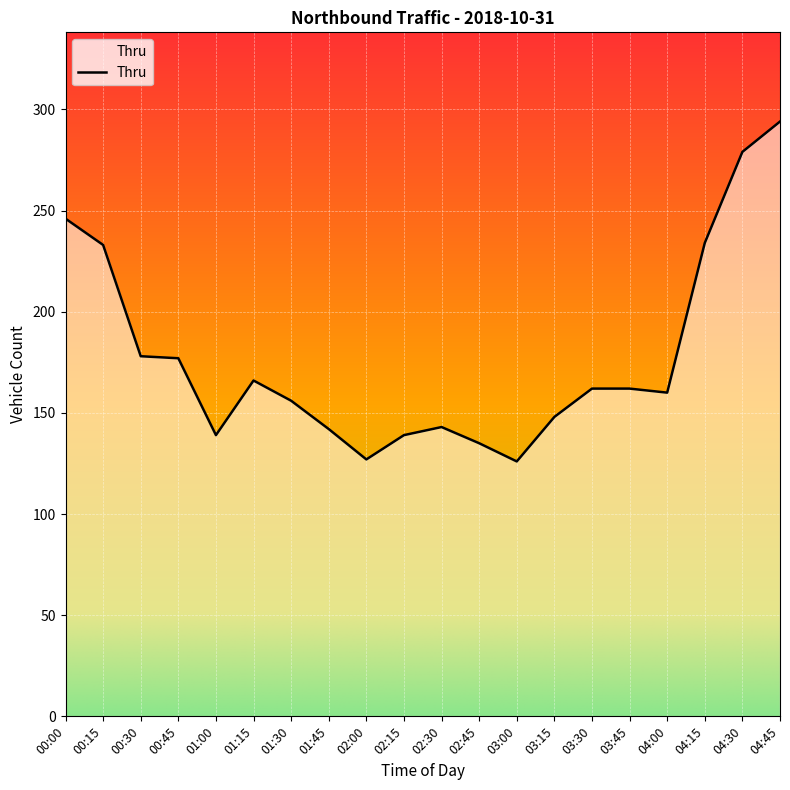

The chart shows a value of 225 at 04:00. True or false?

False